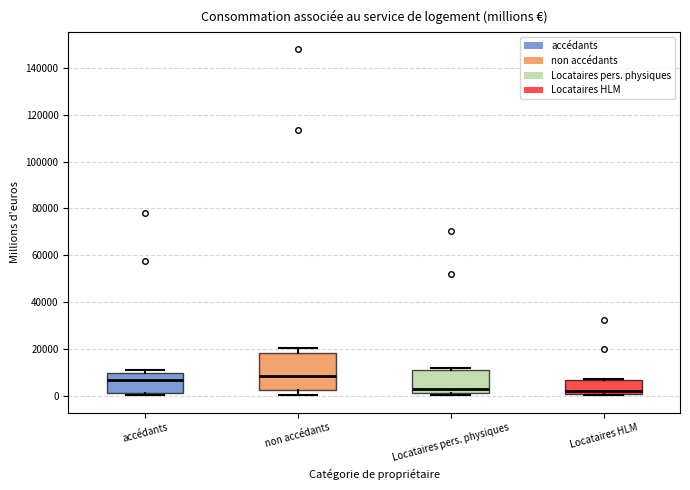

Reading left to right, transcribe this box plot: for each box, give where its median line is, the range the box spans, and where its two whiskers end, as read against the y-axis. The values are not printed on the chart, so give them approximately, as read against the axis.

accédants: median 6000, box 2000 to 10000, whiskers 0 to 10000 (just above the box's upper edge)
non accédants: median 8000, box 2000 to 18000, whiskers 0 to 20000
Locataires pers. physiques: median 2000 (just above the box's lower edge), box 2000 to 10000, whiskers 0 to 12000
Locataires HLM: median 2000, box 0 to 6000, whiskers 0 to 8000